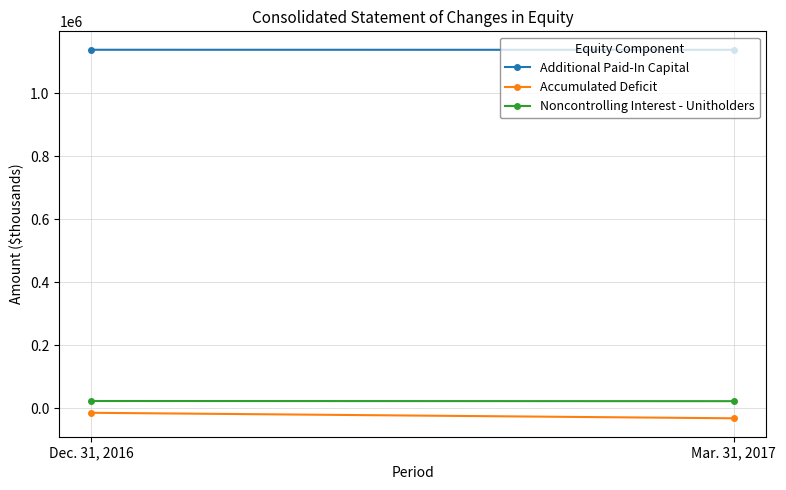

What position from the left is Dec. 31, 2016?

1